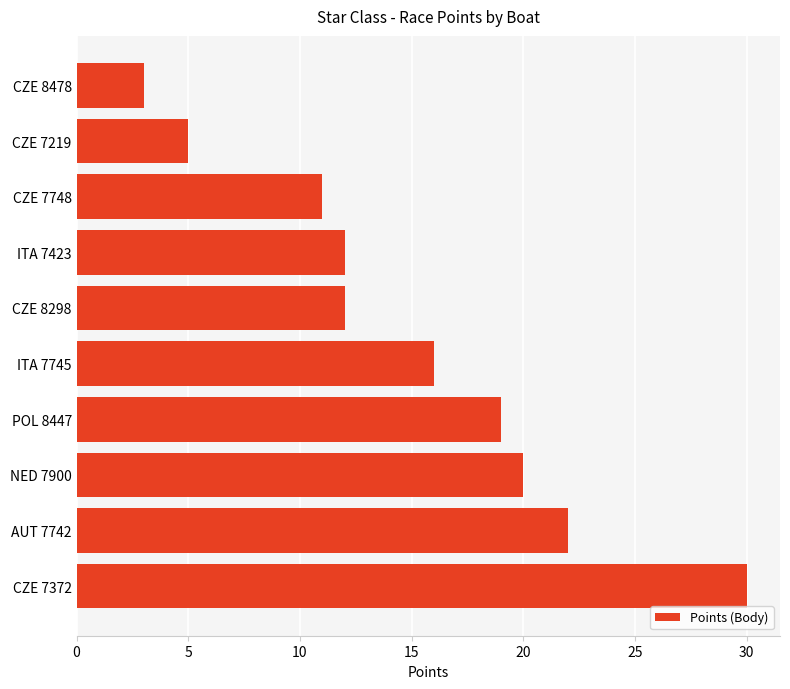

What is the maximum value shown in the chart?

30